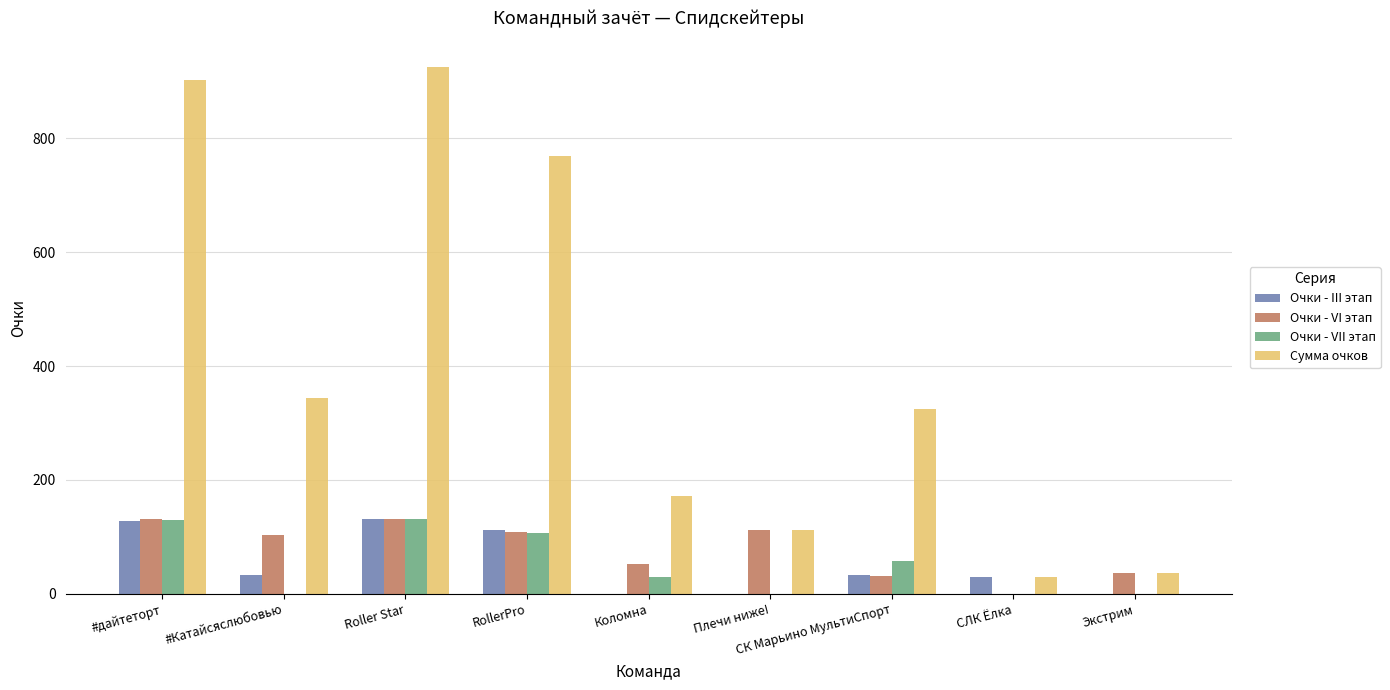

What is the sum of the Очки - VI этап values at Roller Star and Коломна?

184